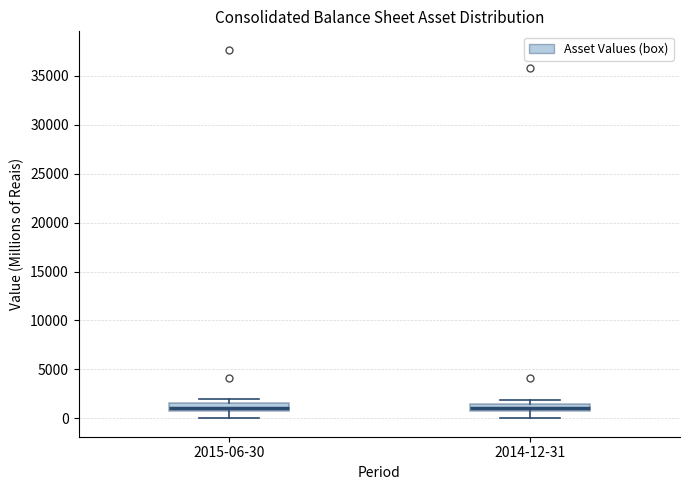

Reading left to right, read every box against the y-axis: the position of its median line, the range the box covers, and the ends of its whiskers. The values are not printed on the chart, so give them approximately, as read against the axis.

2015-06-30: median 1000, box 500 to 1500, whiskers 0 to 2000
2014-12-31: median 1000, box 500 to 1500, whiskers 0 to 2000